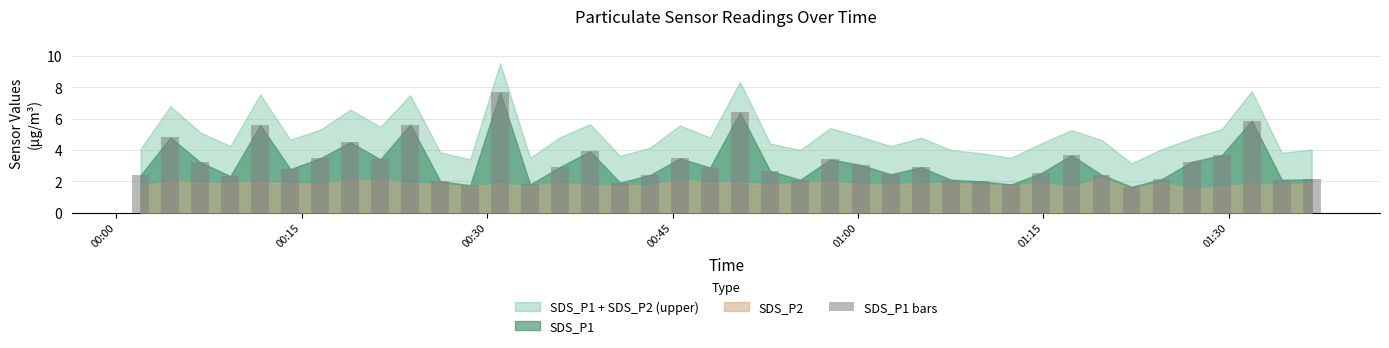

What is the value of the 23rd bar from the left?

2.1